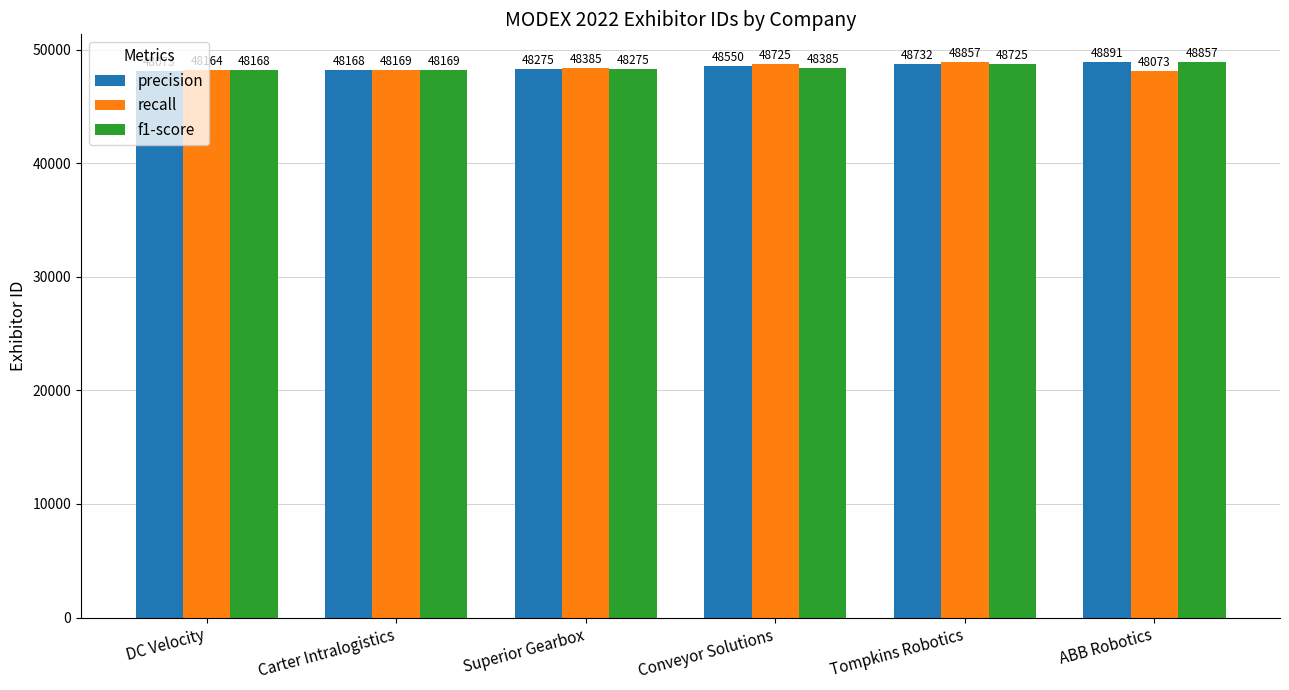

How many bars are there in each group?

3